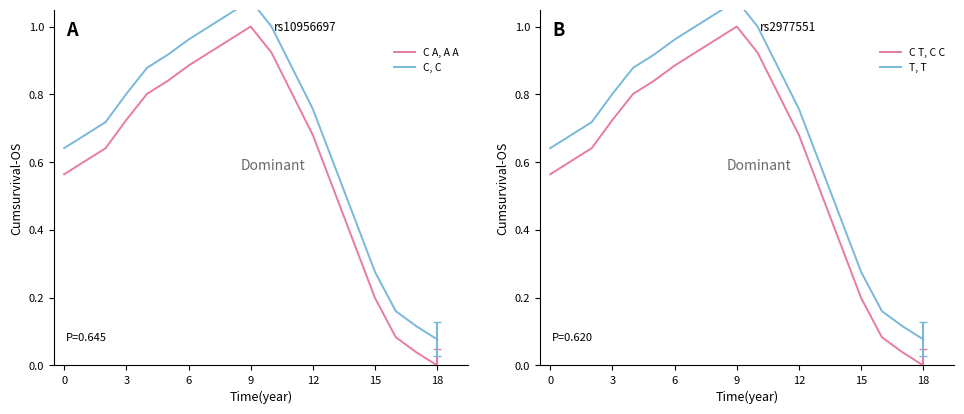

What is the difference between the maximum and minimum values in the C, C series?

1.0